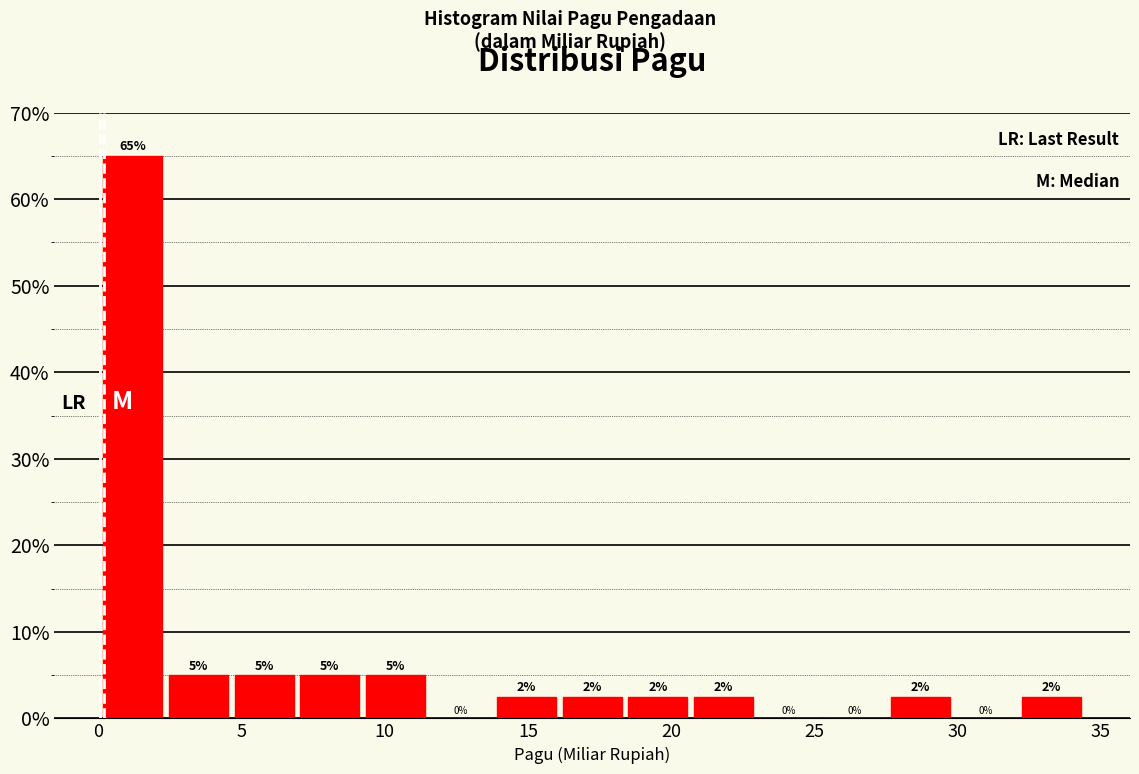

Which range on the x-axis has the tallest bar?

0.0 to 2.5